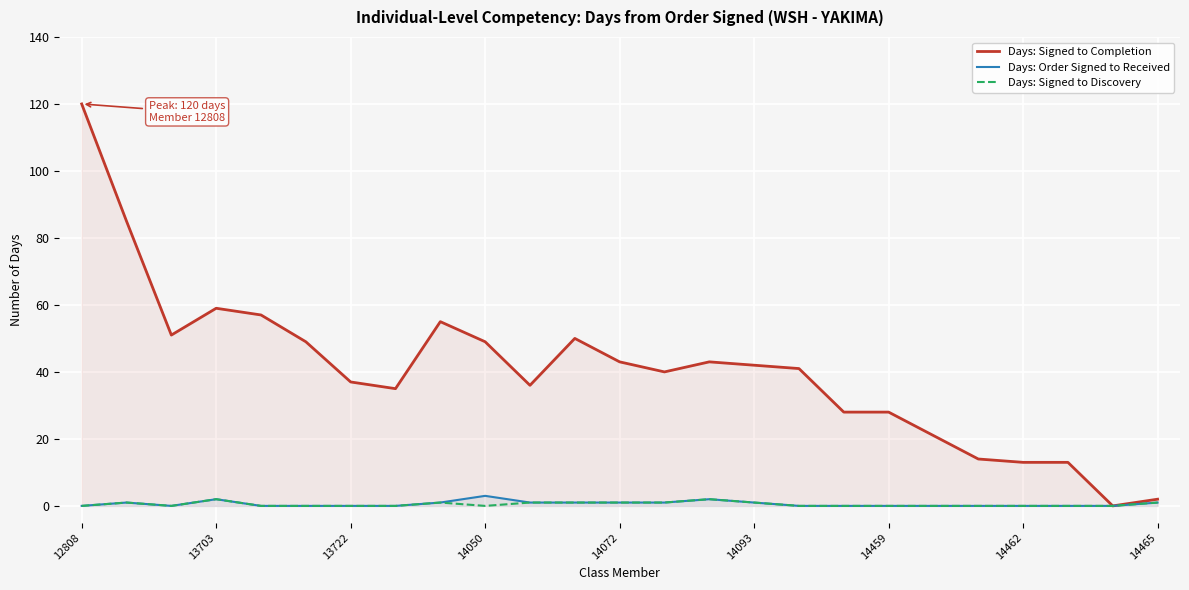

Between 13703 and 13, which series saw the biggest shift?

Days: Signed to Completion